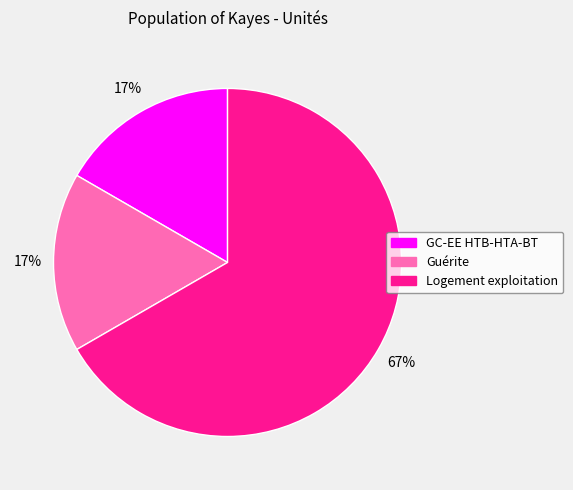

Between GC-EE HTB-HTA-BT and Logement exploitation, which is larger?

Logement exploitation